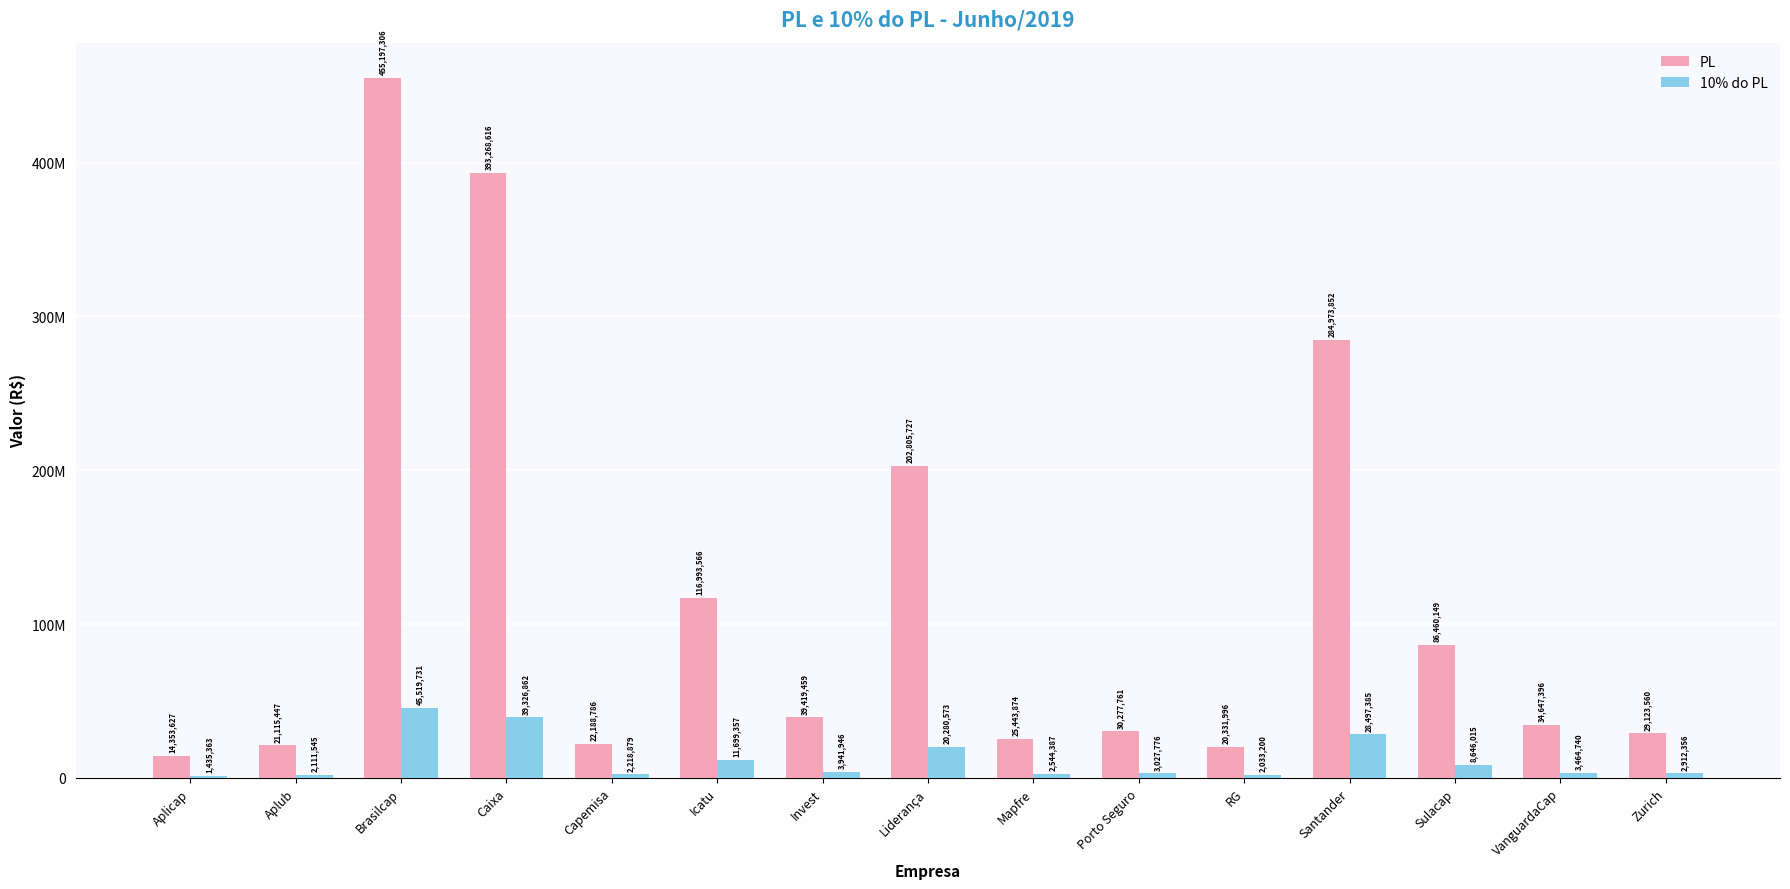

What is the spread (max minus min) of values at Porto Seguro?

27249985.2